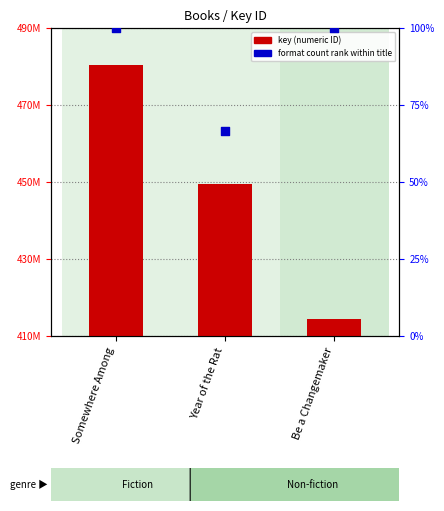

At how many categories does at least one series exceed 372994255?

3